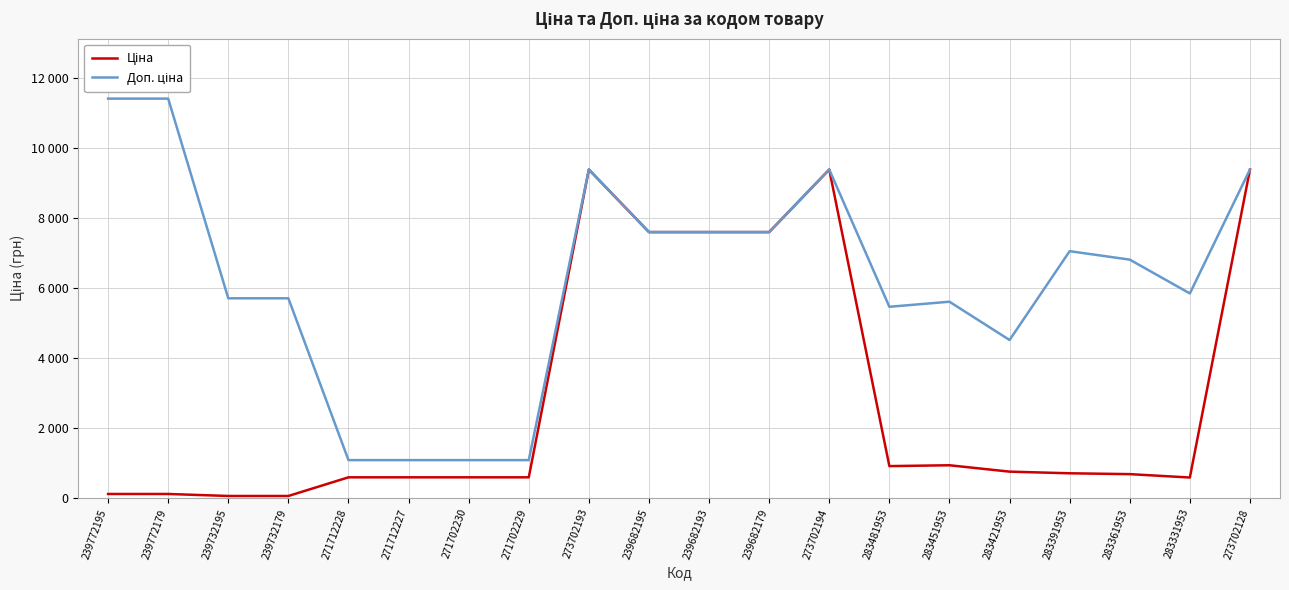

At 273702194, list the series in order from largest to smallest.

Ціна, Доп. ціна